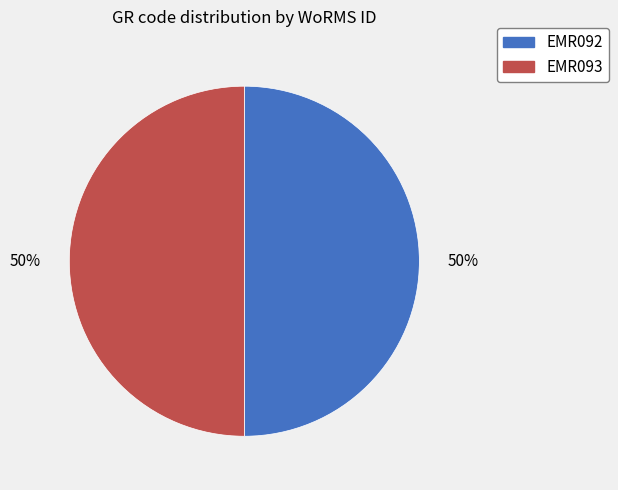

How many segments does this pie chart have?

2